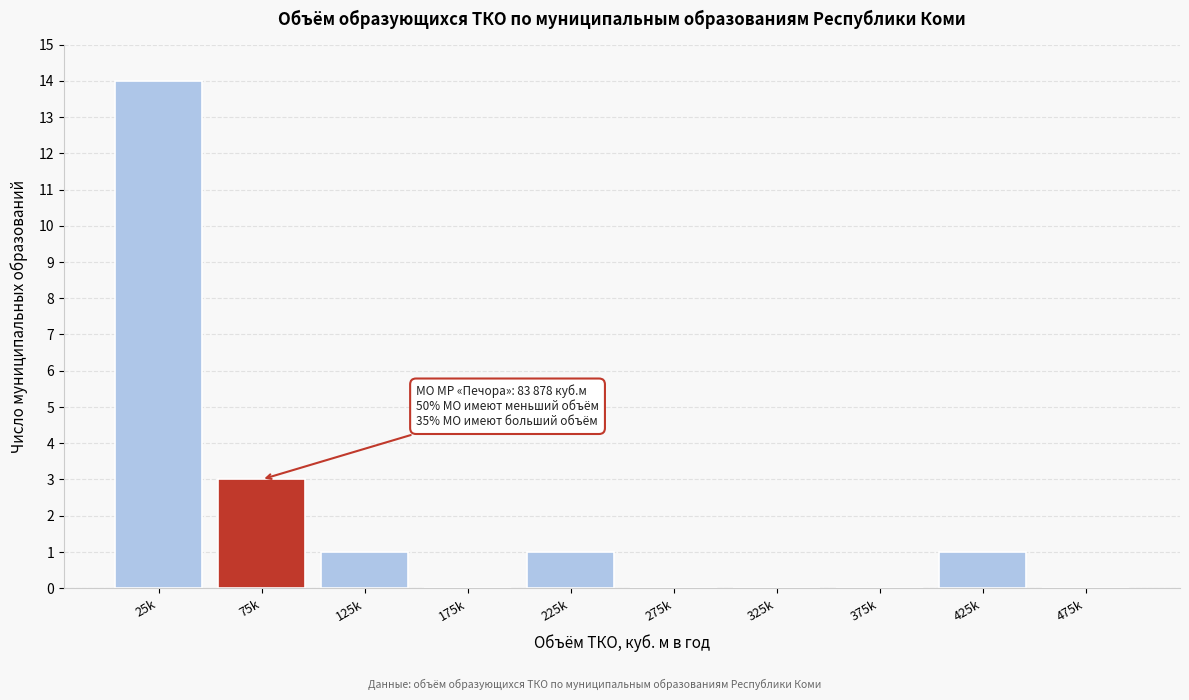

Reading right to left, extract all data points from this chart.

475k=0	425k=1	375k=0	325k=0	275k=0	225k=1	175k=0	125k=1	75k=3	25k=14